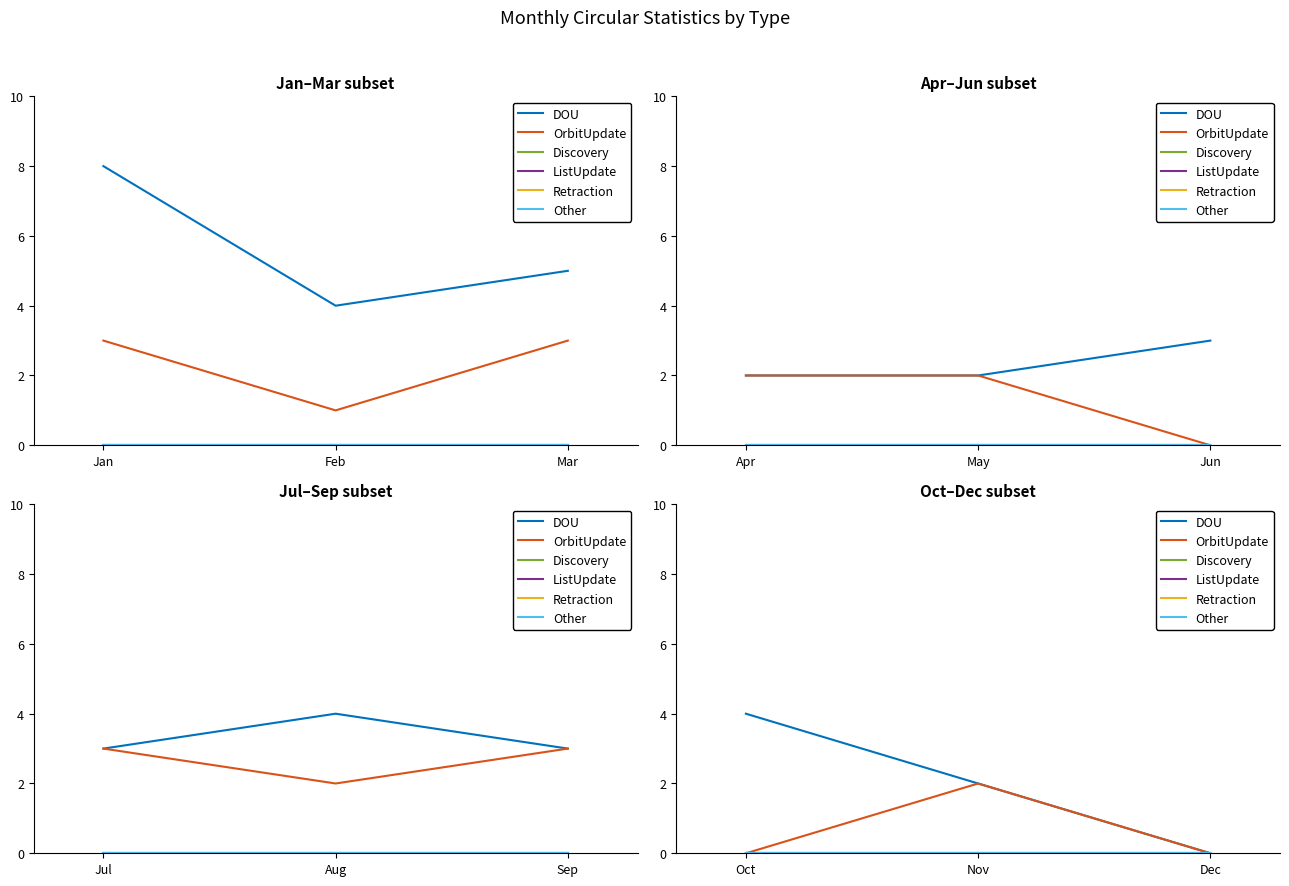

Which series has the largest range (max minus min)?

DOU